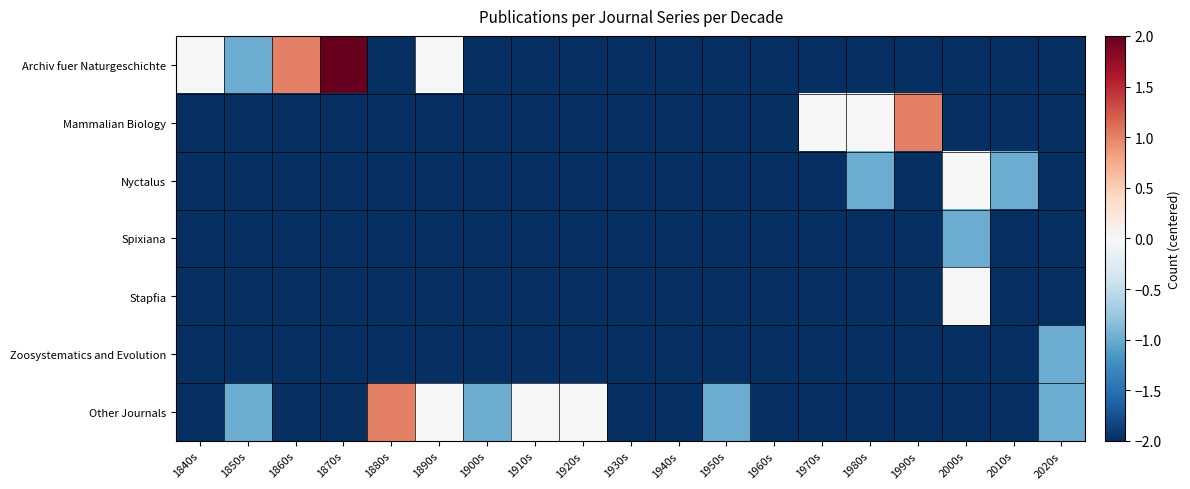

How many distinct data groups are displayed?

7